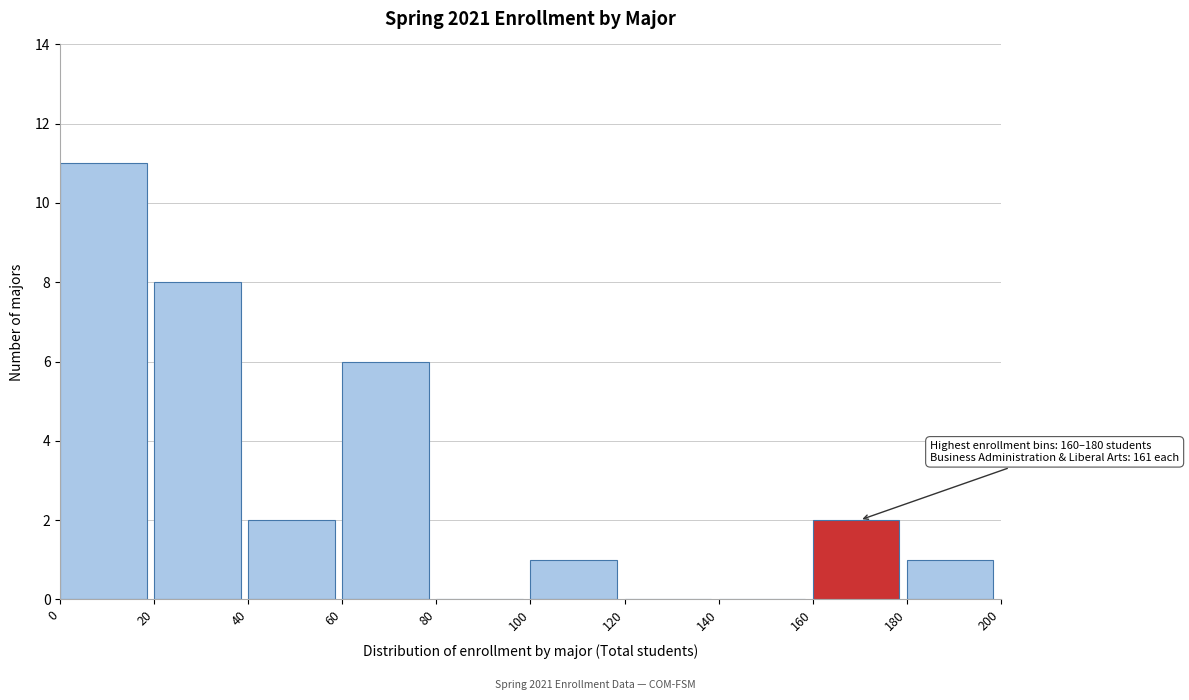

Which range on the x-axis has the tallest bar?

0 to 20